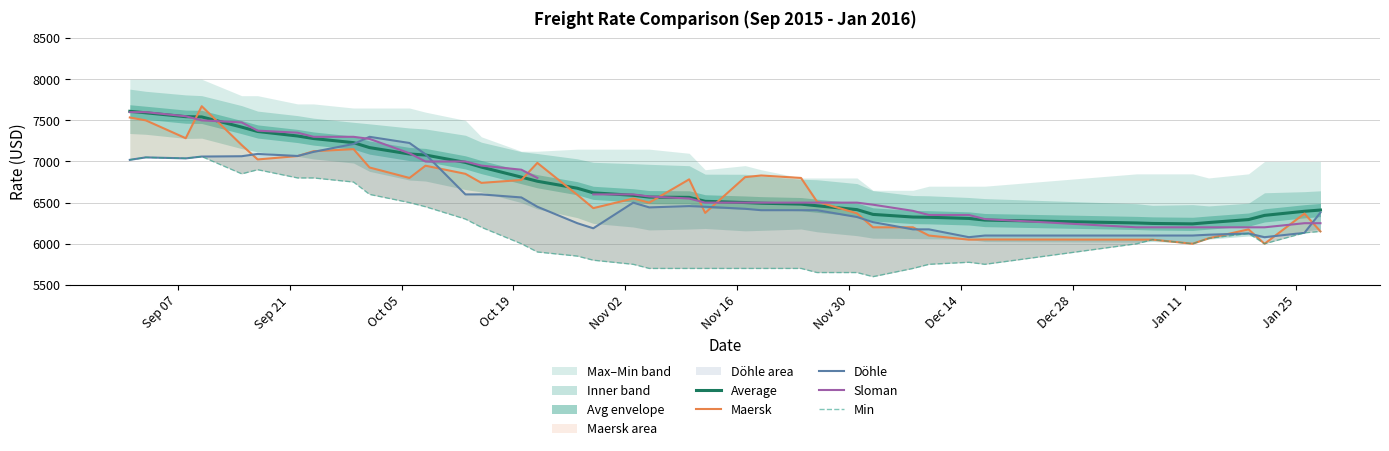

True or false: Min and Döhle intersect in this chart.

False